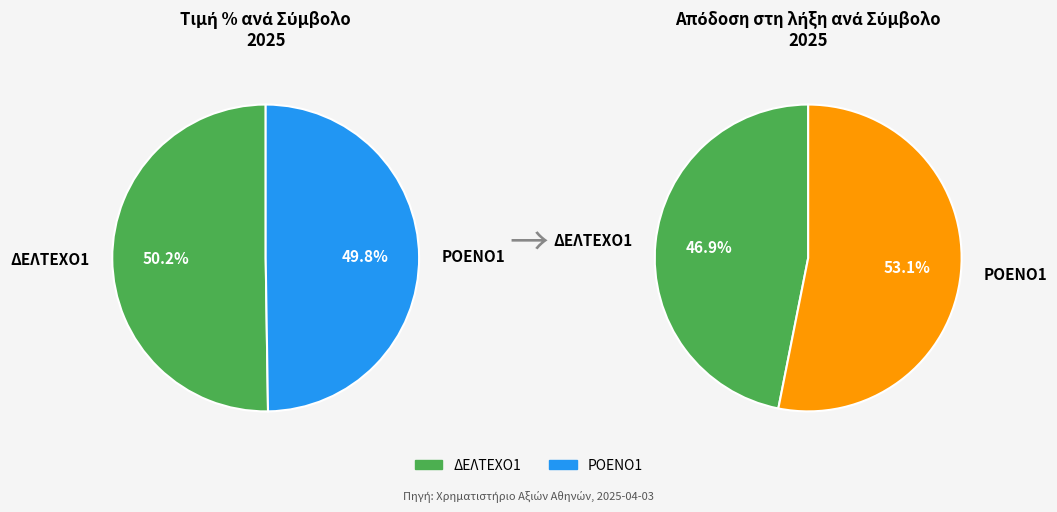

Does ΔΕΛΤΕΧΟ1 account for over 50% of the chart?

Yes